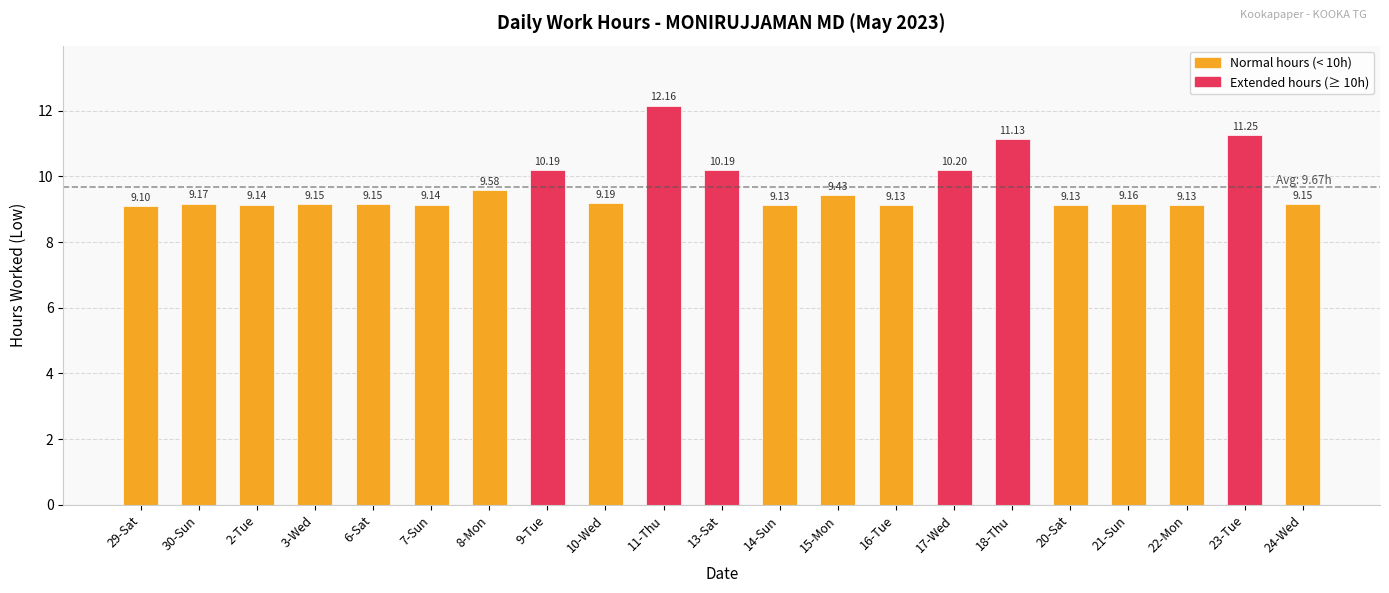

Which has a higher value, 30-Sun or 9-Tue?

9-Tue